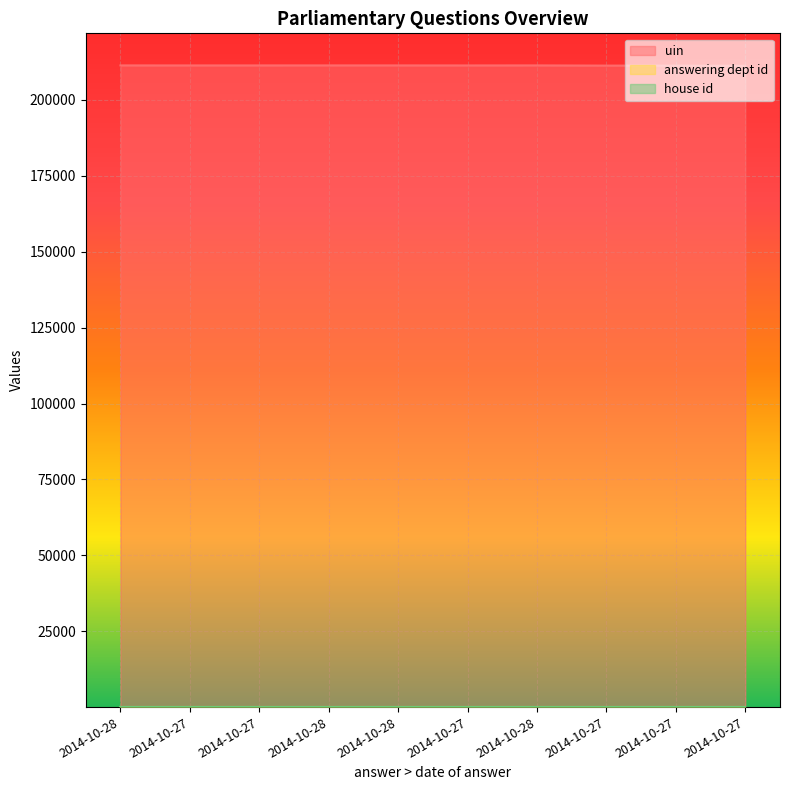

What is the highest value of the house id series?

1